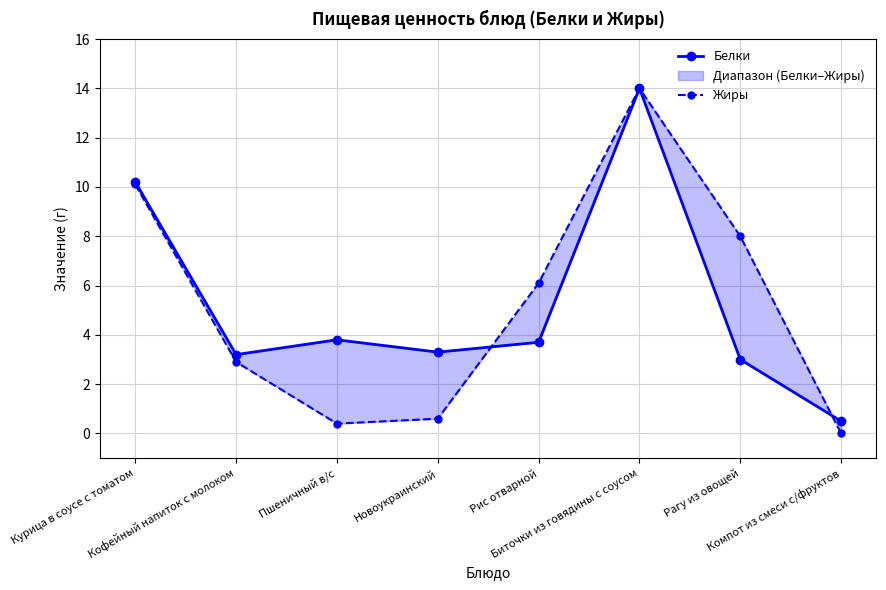

Rank the categories by Жиры value from lowest to highest.

Компот из смеси с/фруктов, Пшеничный в/с, Новоукраинский, Кофейный напиток с молоком, Рис отварной, Рагу из овощей, Курица в соусе с томатом, Биточки из говядины с соусом